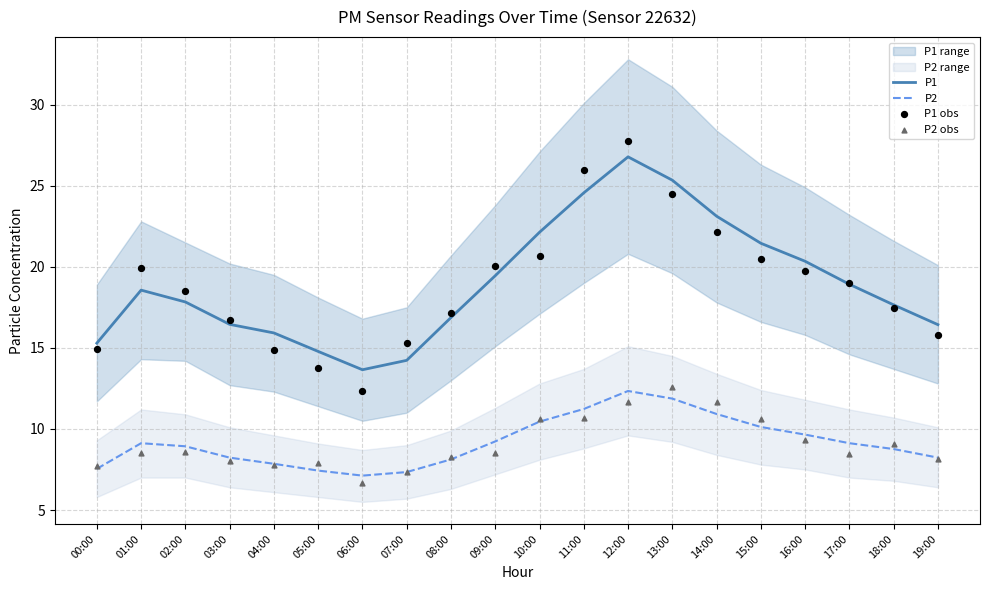

Which series has the widest spread of Y values?

P1 obs